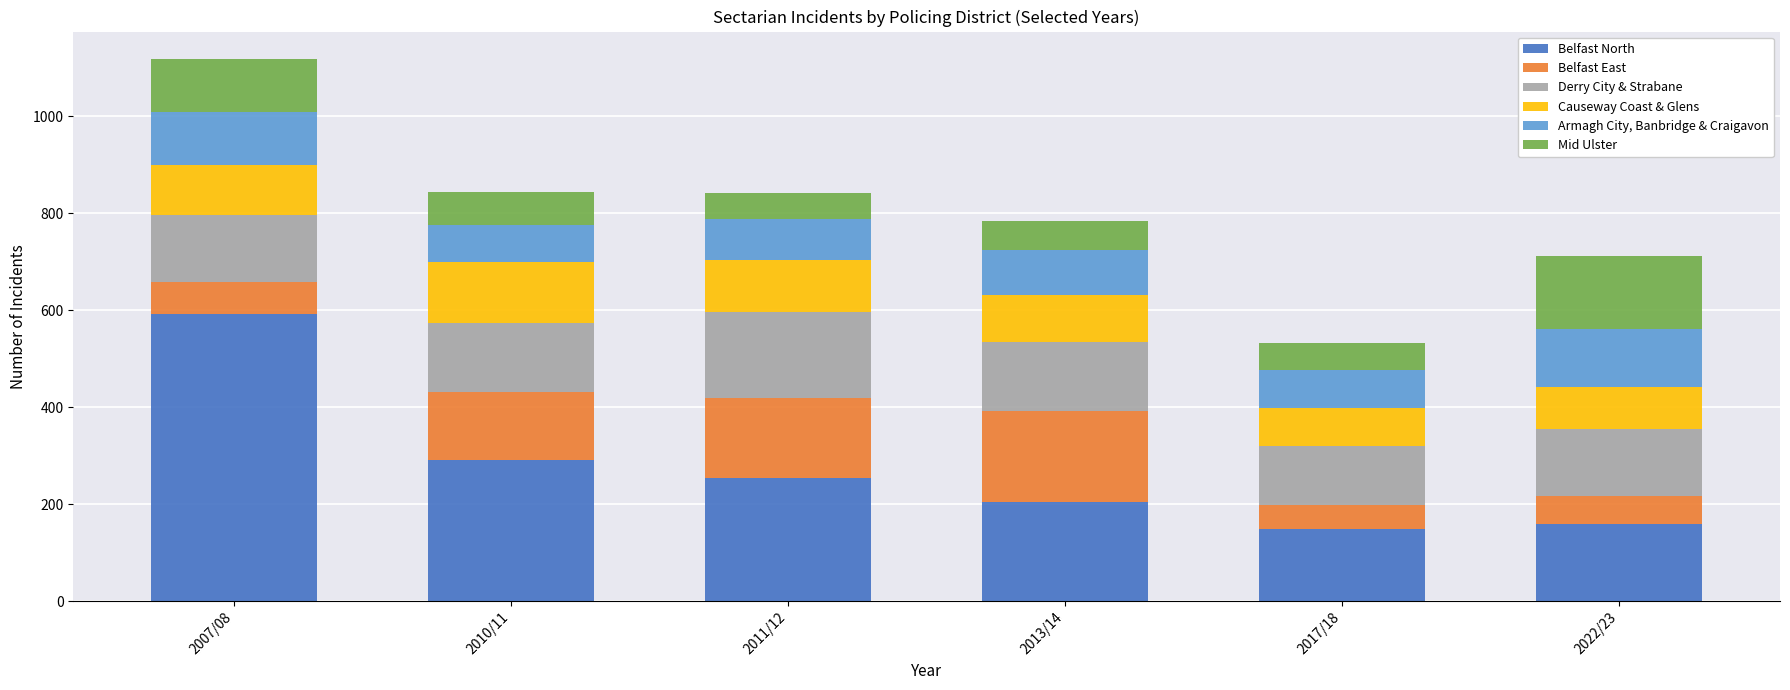

What is the sum of all Belfast North values?

1651